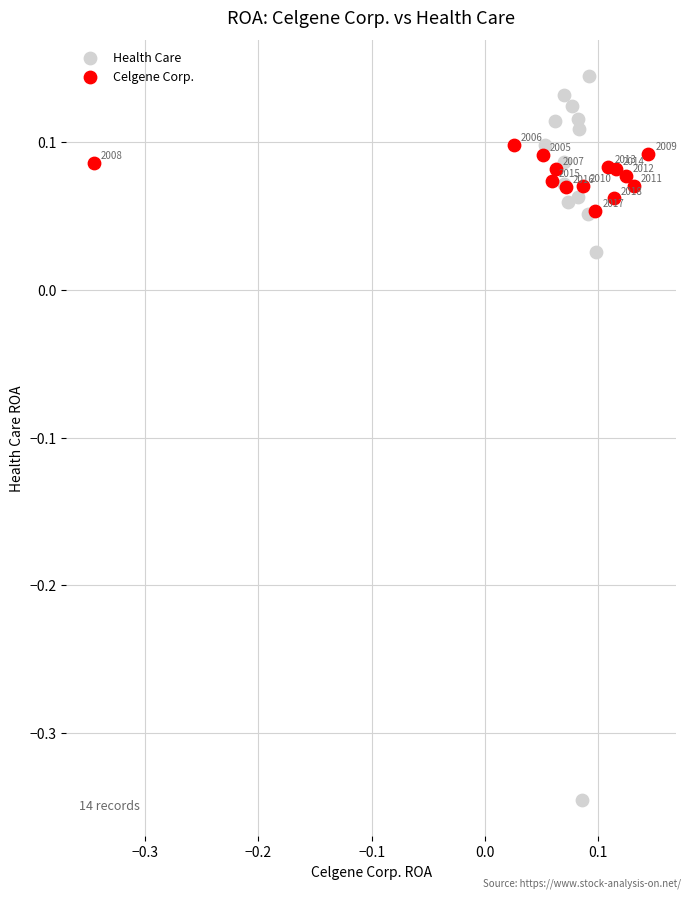

Which series contains the lowest Y value?

Health Care